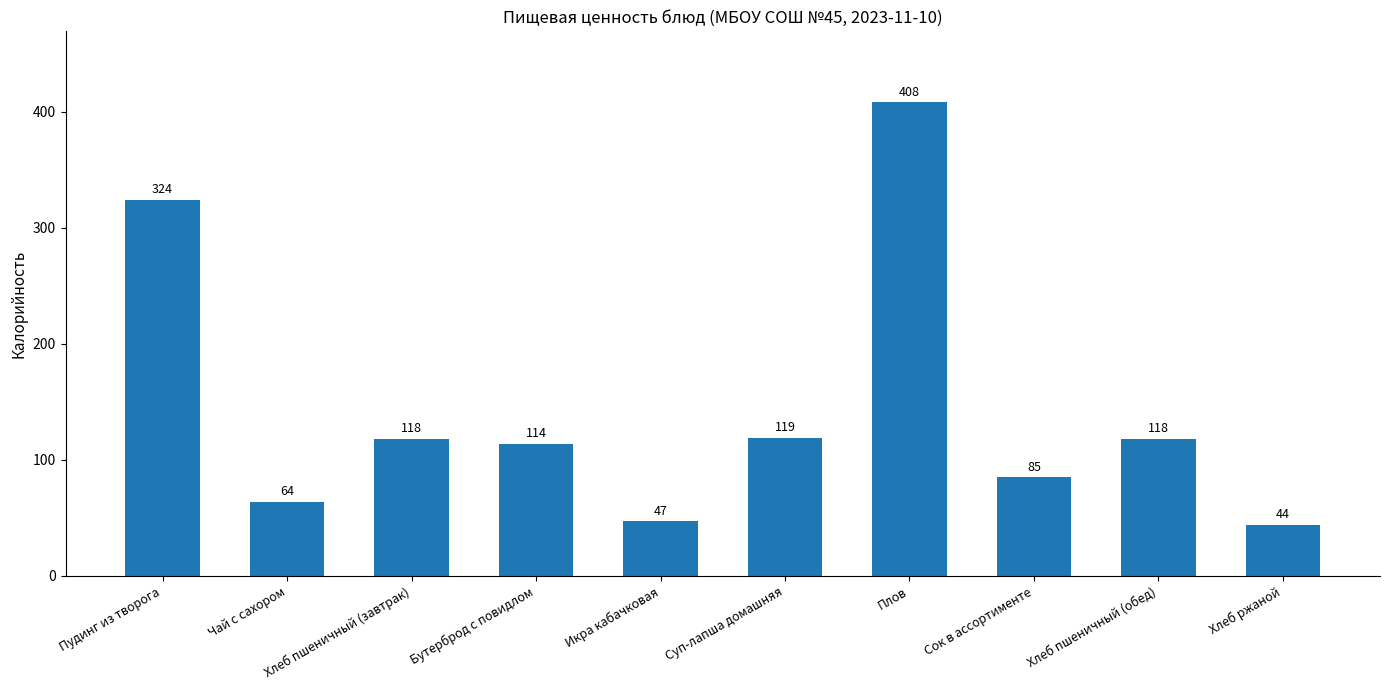

The chart shows a value of 156 at Бутерброд с повидлом. True or false?

False